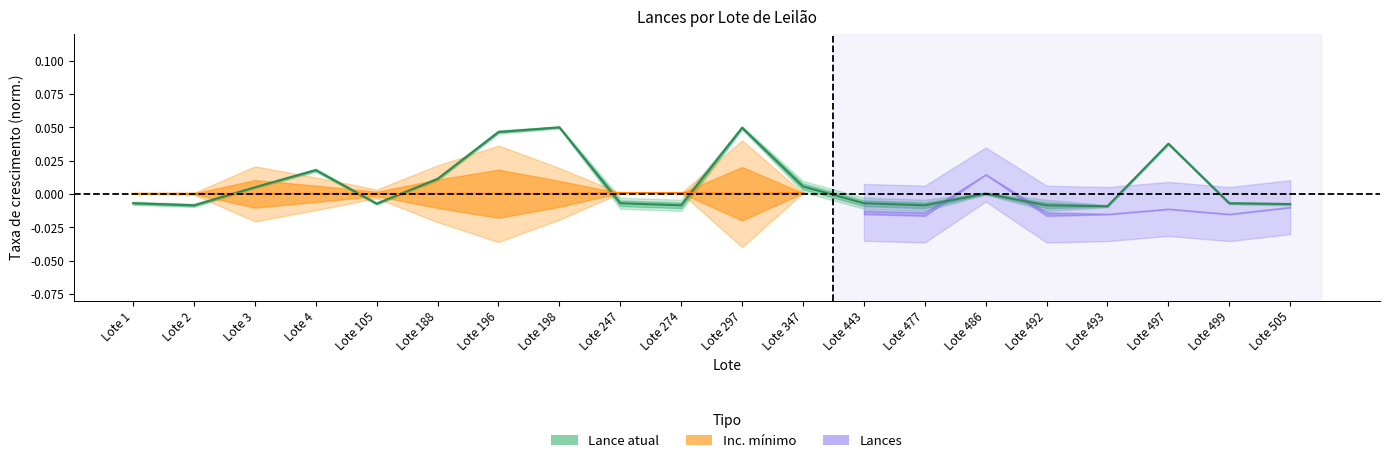

What is the difference between the maximum and second lowest values?

0.1